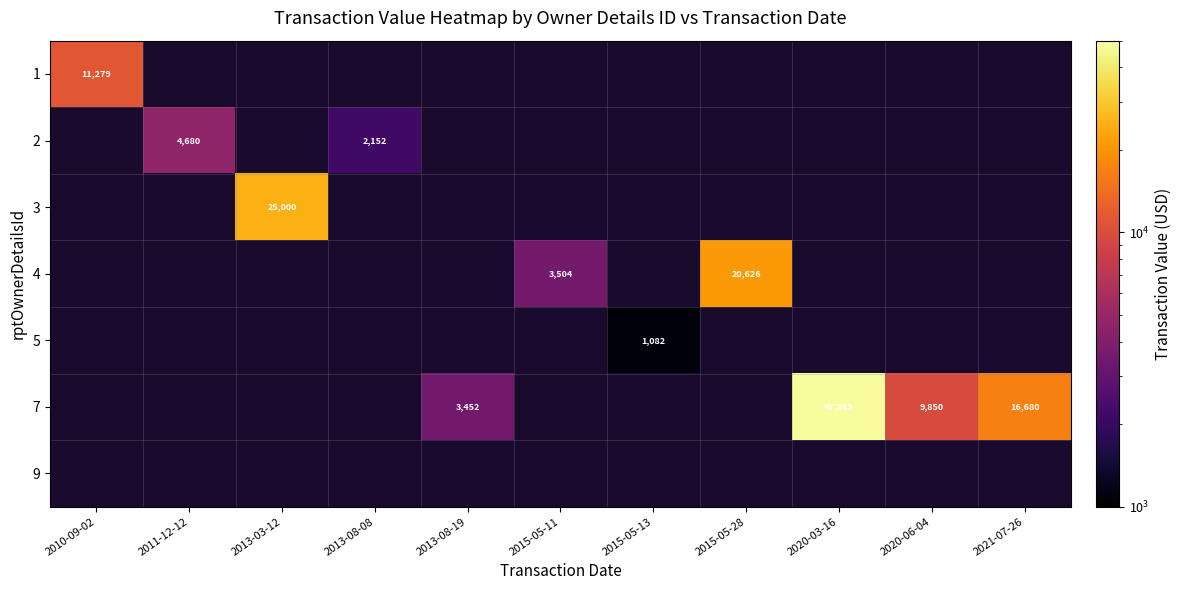

Is it true that 3 equals 9004 at 2021-07-26?

False